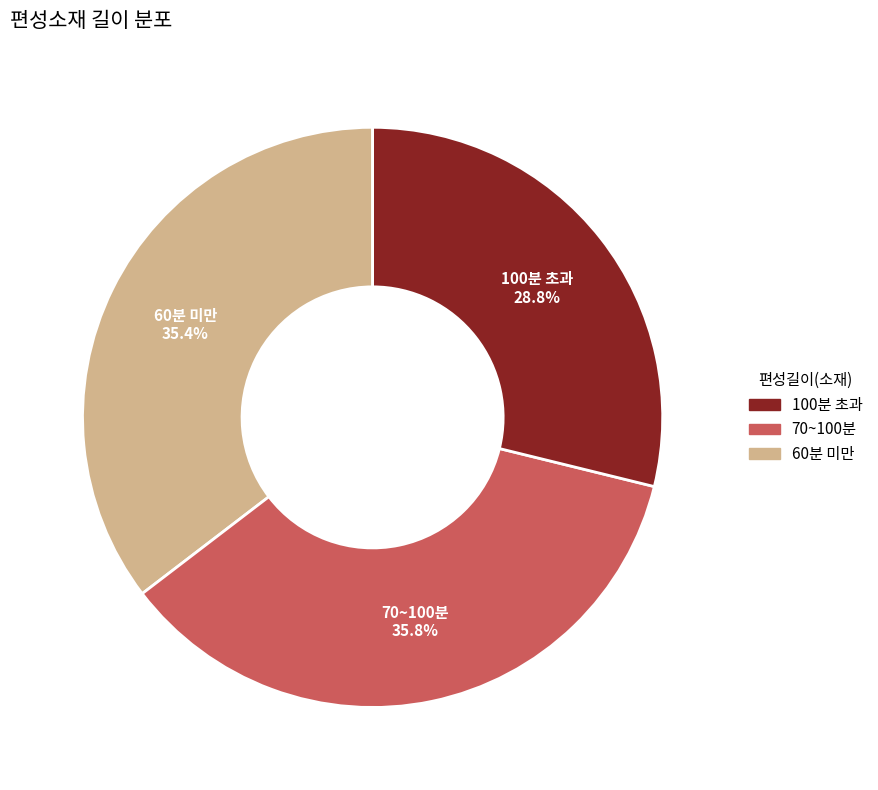

Is there any slice that represents more than half of the pie?

No